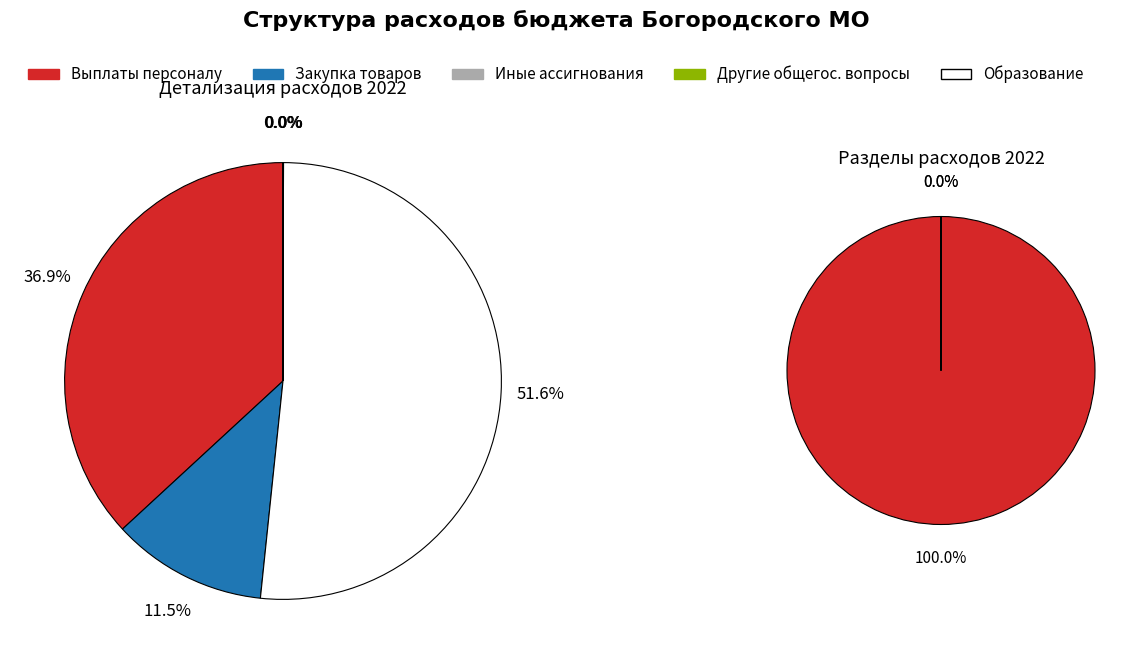

Is Закупка товаров, работ и услуг the majority of the pie?

No